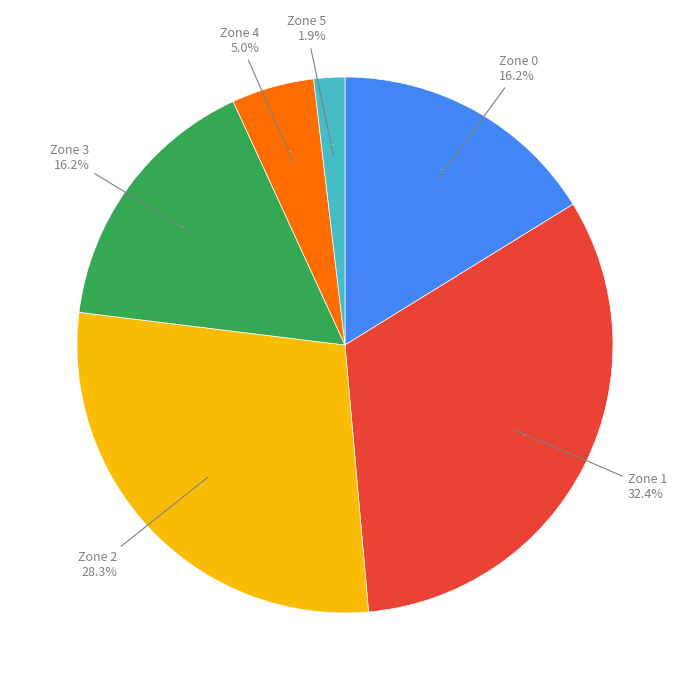

To the nearest percent, what is the average slice percentage?

17%